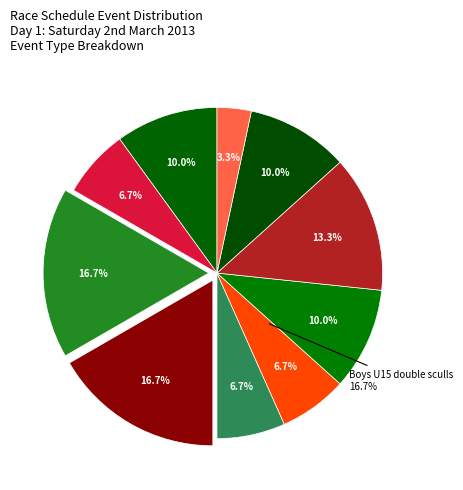

To the nearest percent, what is the average slice percentage?

10%